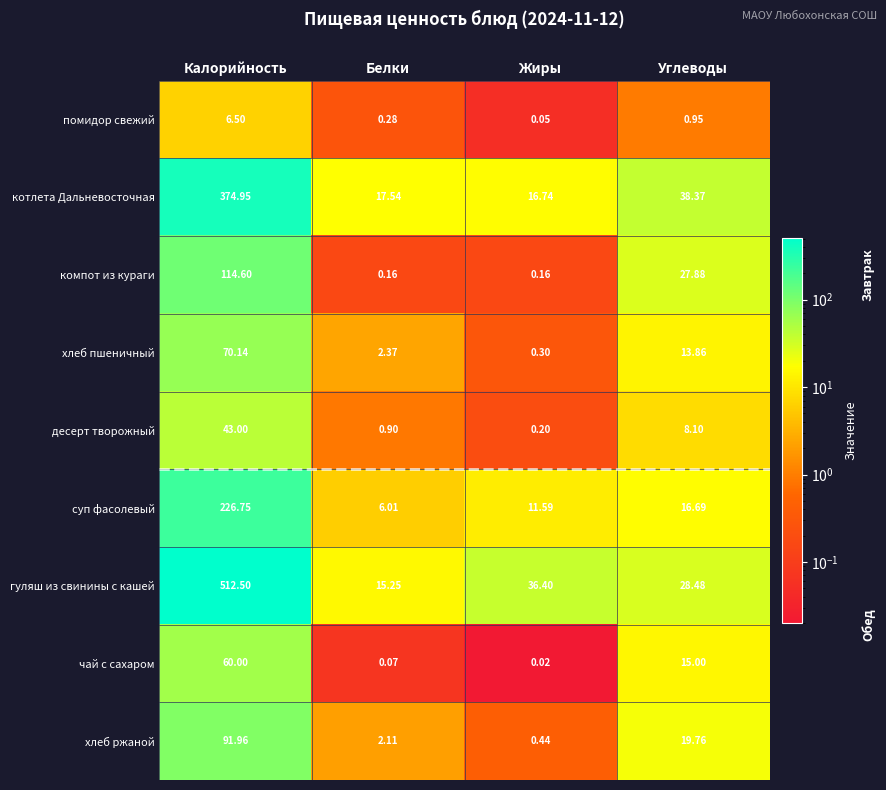

Which series changed the most between Белки and Углеводы?

компот из кураги